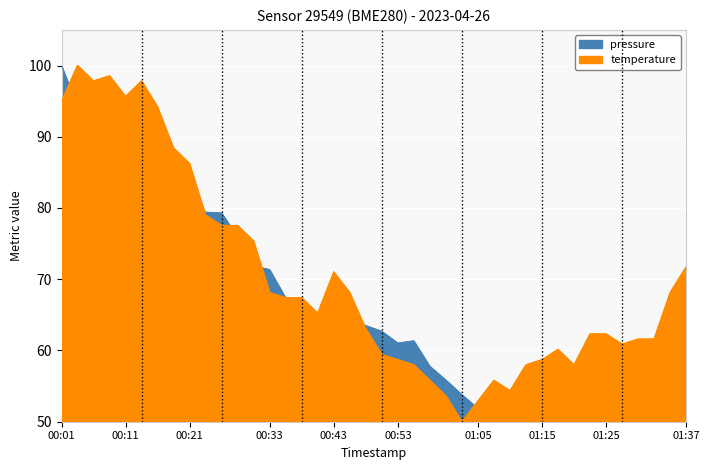

Which series has the largest range (max minus min)?

pressure